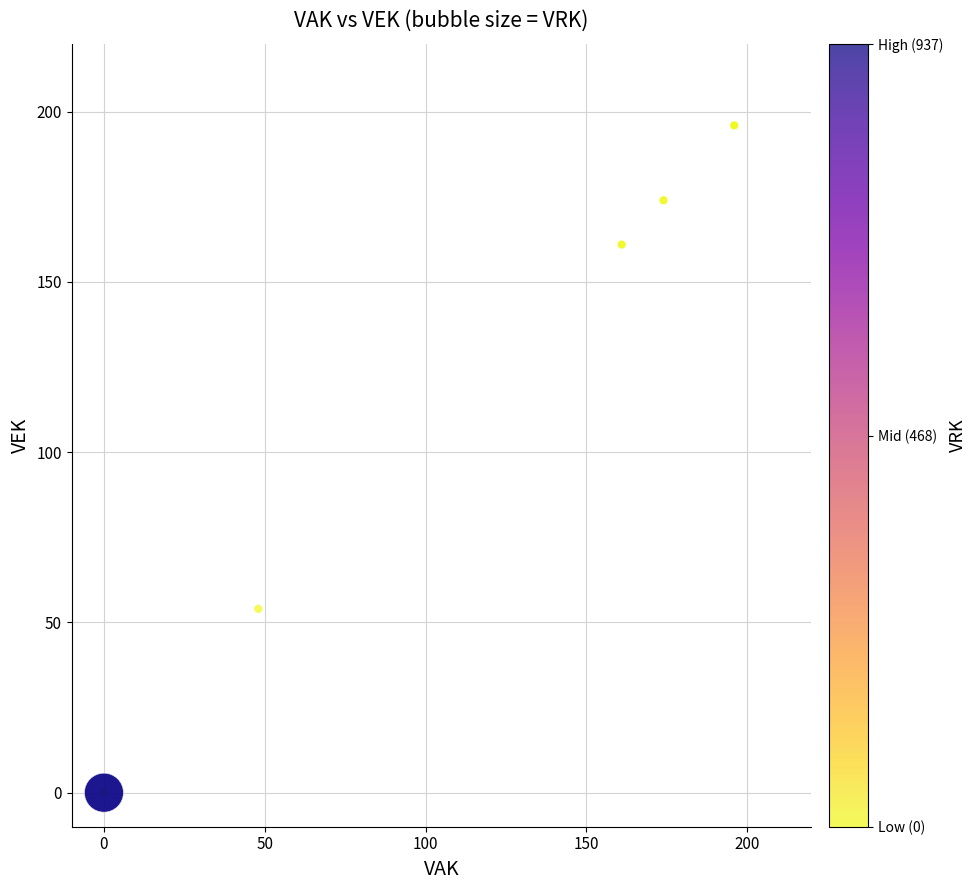

What Y value in the scatter plot is closest to 98?

54